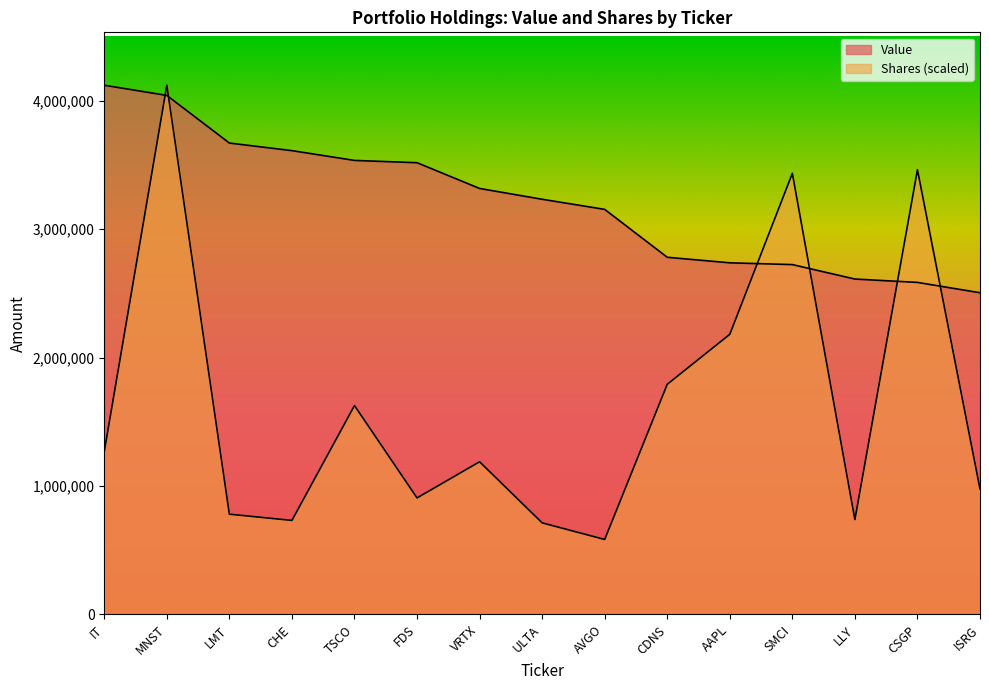

True or false: Shares or principal amount has a value of 713425.1 at ULTA.

True